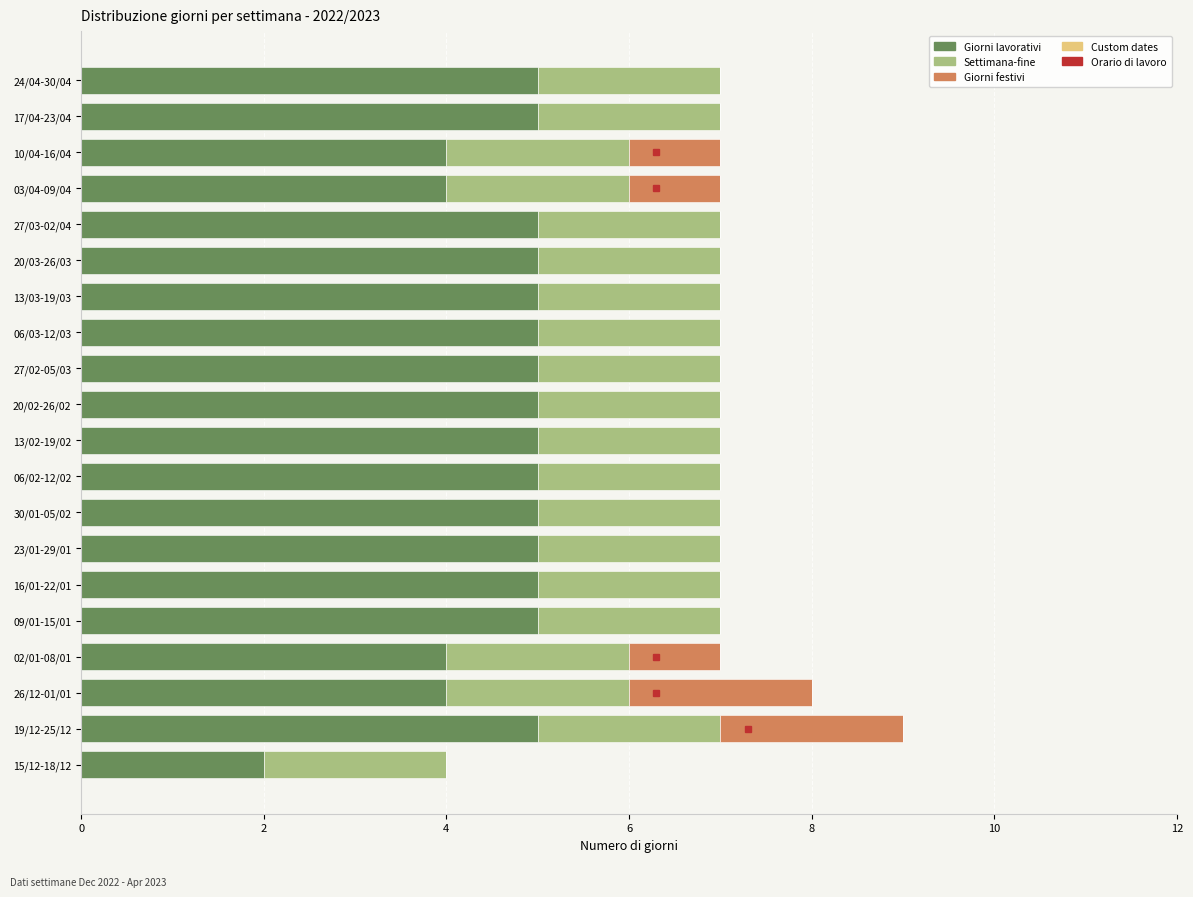

At which category is the sum across all series the highest?

19/12-25/12